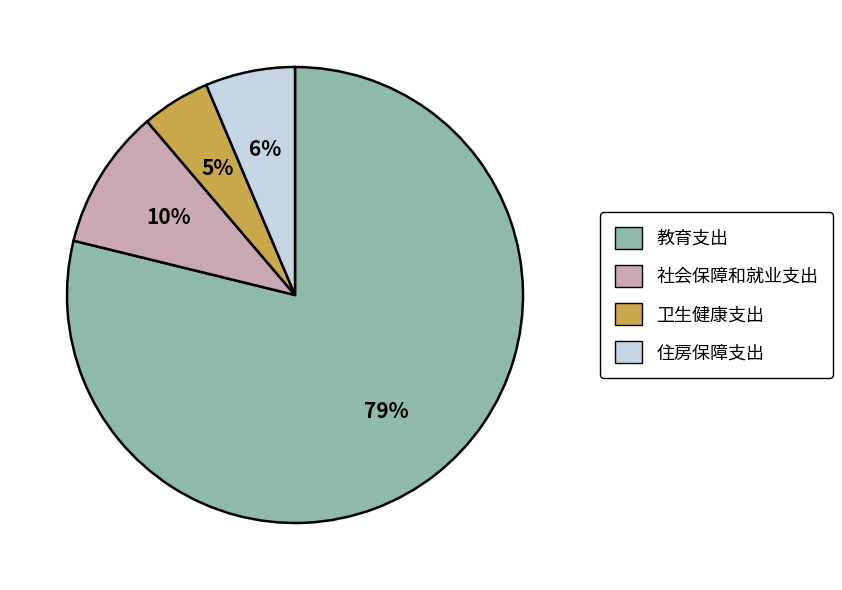

Is 卫生健康支出 the majority of the pie?

No